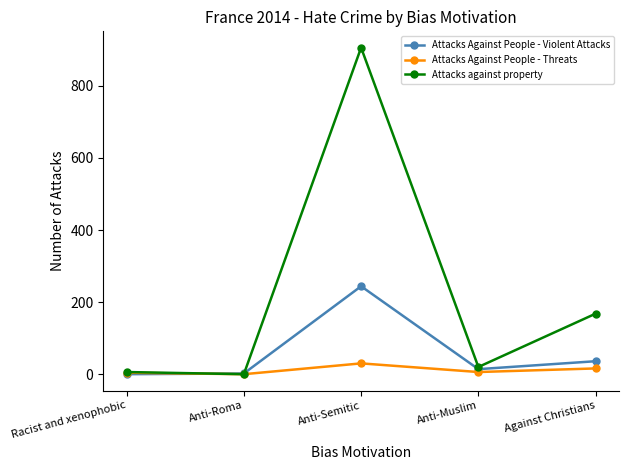

What position from the left is Anti-Muslim?

4